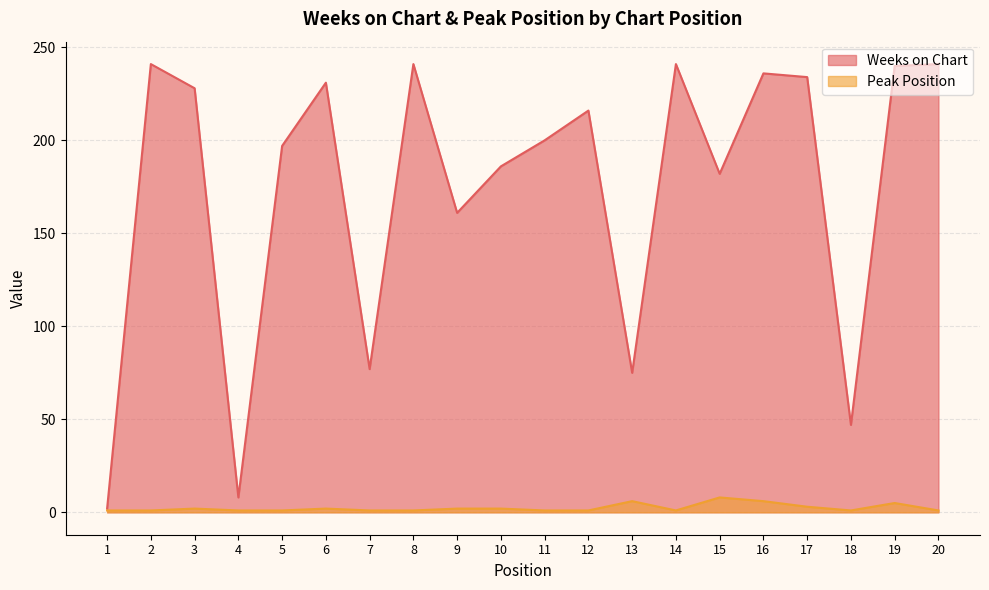

What is the minimum value shown in the chart?

1